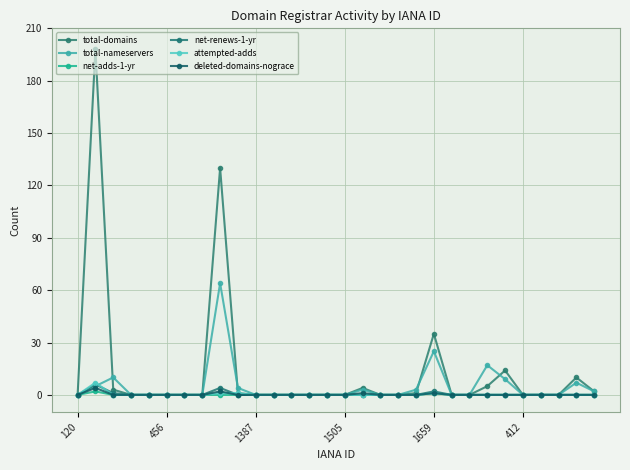

True or false: total-domains has more than 1 points higher than both neighbors.

True